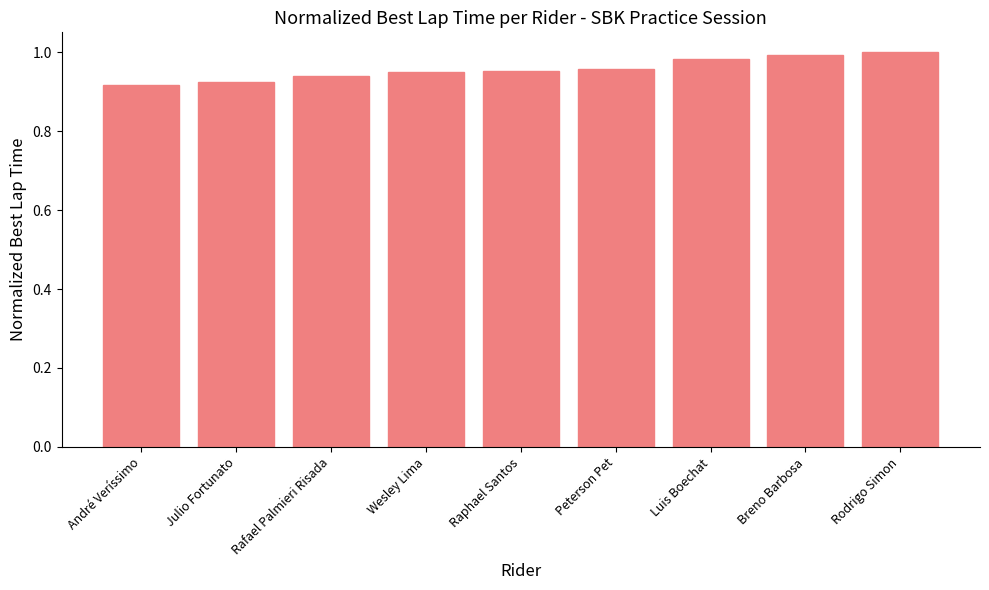

What is the sum of all values?

8.6